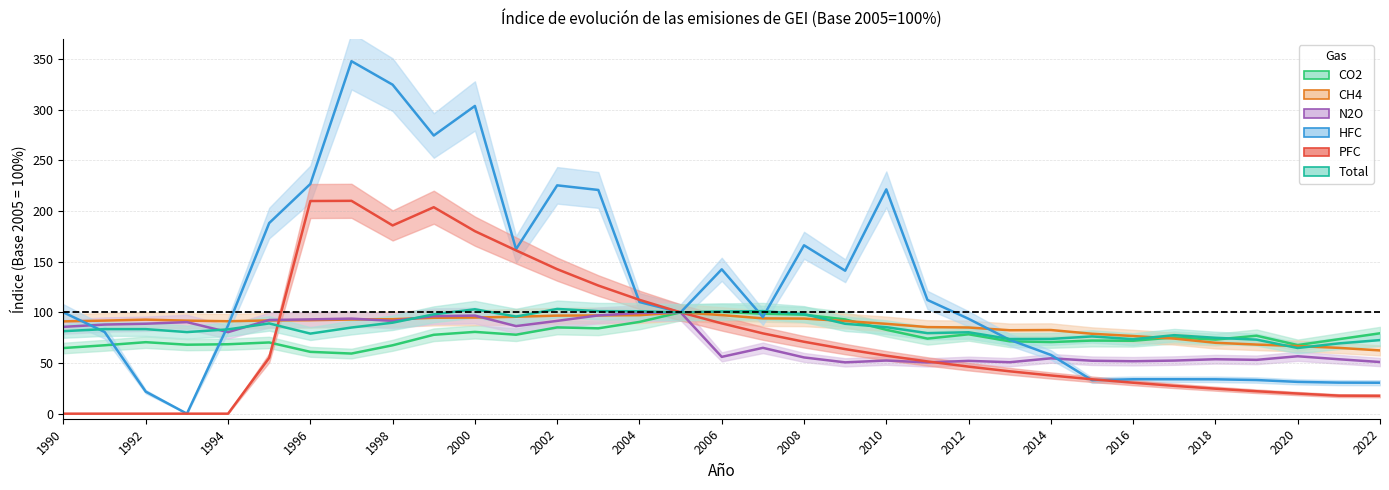

What is the value of the CO2 point at the 24th from the left?

71.4